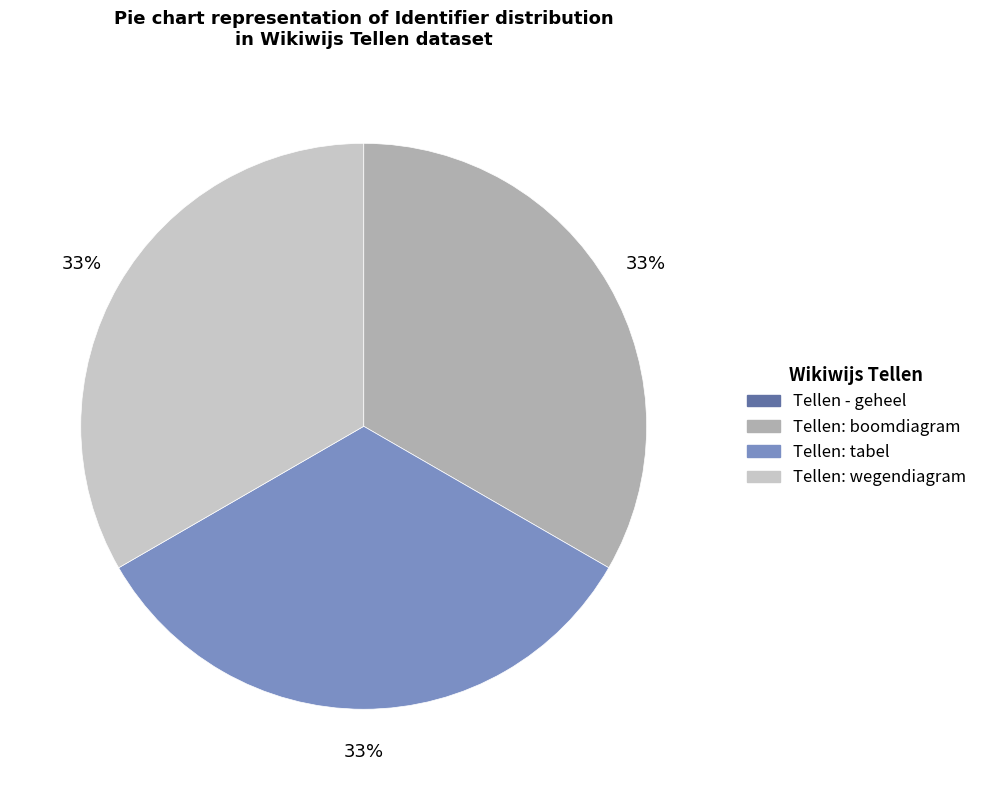

To the nearest percent, what portion does Tellen: boomdiagram represent?

33%